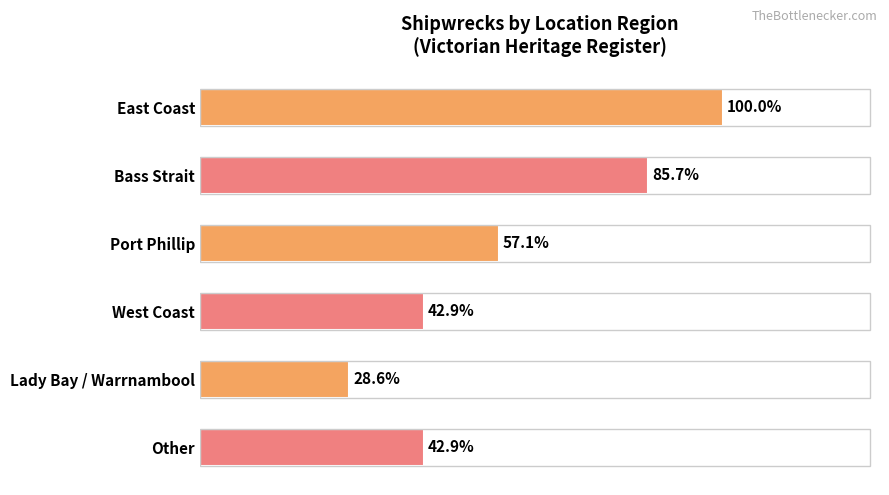

Does the chart contain any negative values?

No